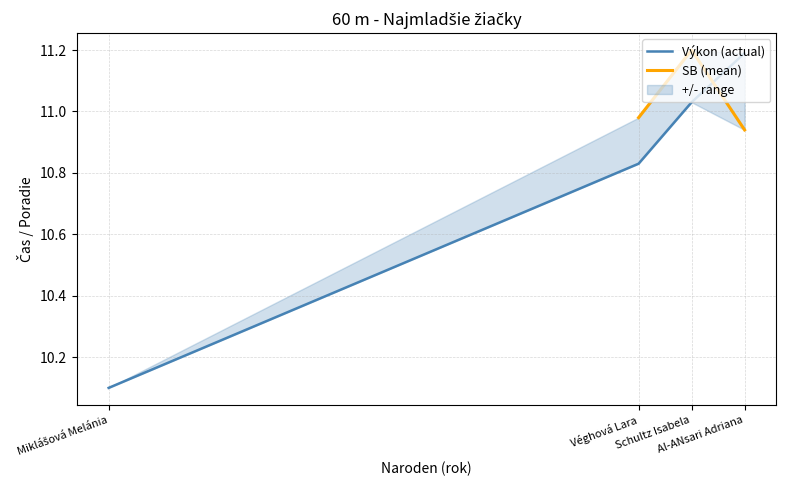

Between 1 and x, which is larger?

1